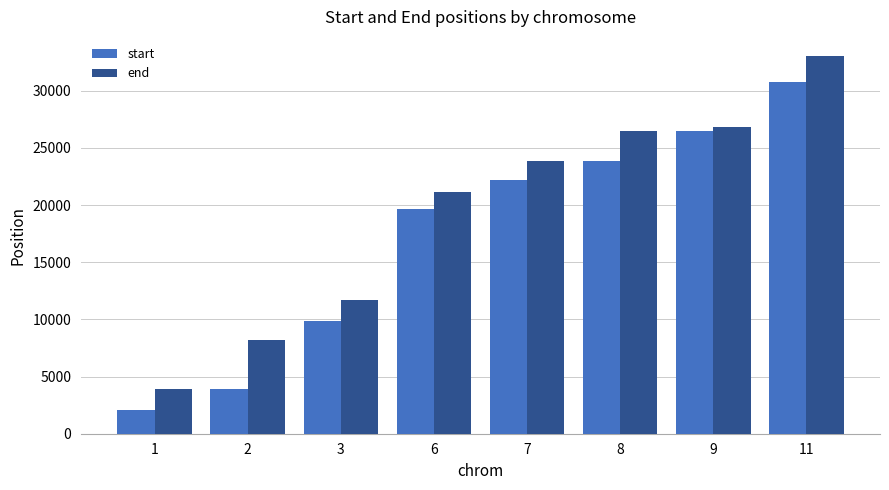

How many bars are there in total?

16